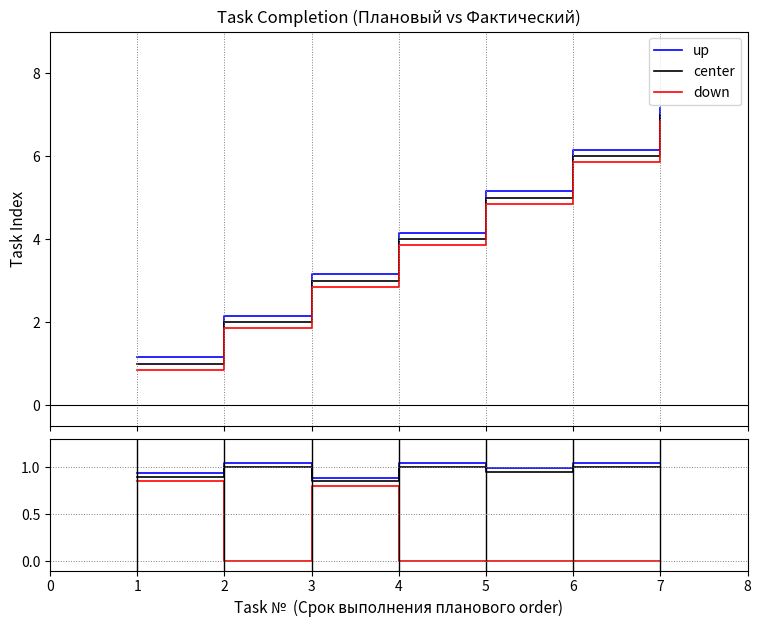

The down series shows 0.0 at 6. True or false?

True